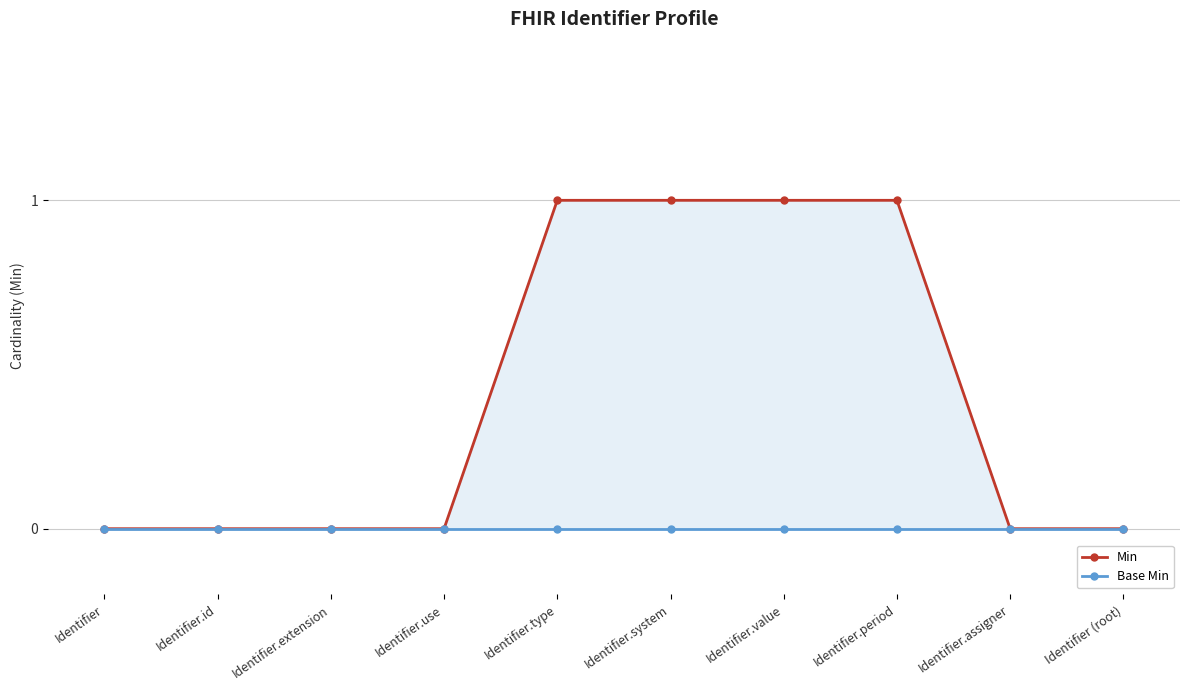

Reading right to left, transcribe all the data shown in this chart.

Min: Identifier (root)=0	Identifier.assigner=0	Identifier.period=1	Identifier.value=1	Identifier.system=1	Identifier.type=1	Identifier.use=0	Identifier.extension=0	Identifier.id=0	Identifier=0
Base Min: Identifier (root)=0	Identifier.assigner=0	Identifier.period=0	Identifier.value=0	Identifier.system=0	Identifier.type=0	Identifier.use=0	Identifier.extension=0	Identifier.id=0	Identifier=0